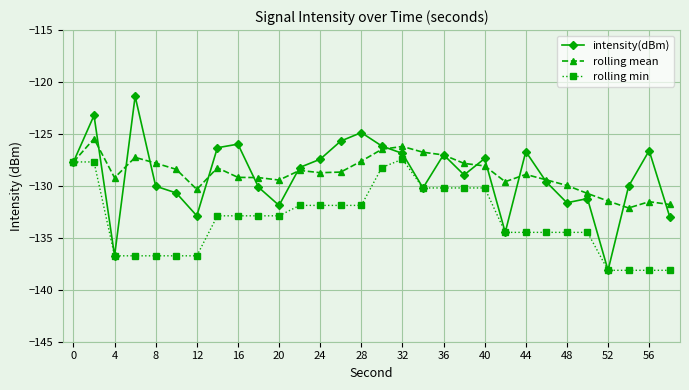

What is the average value of the intensity(dBm) series?

-129.0